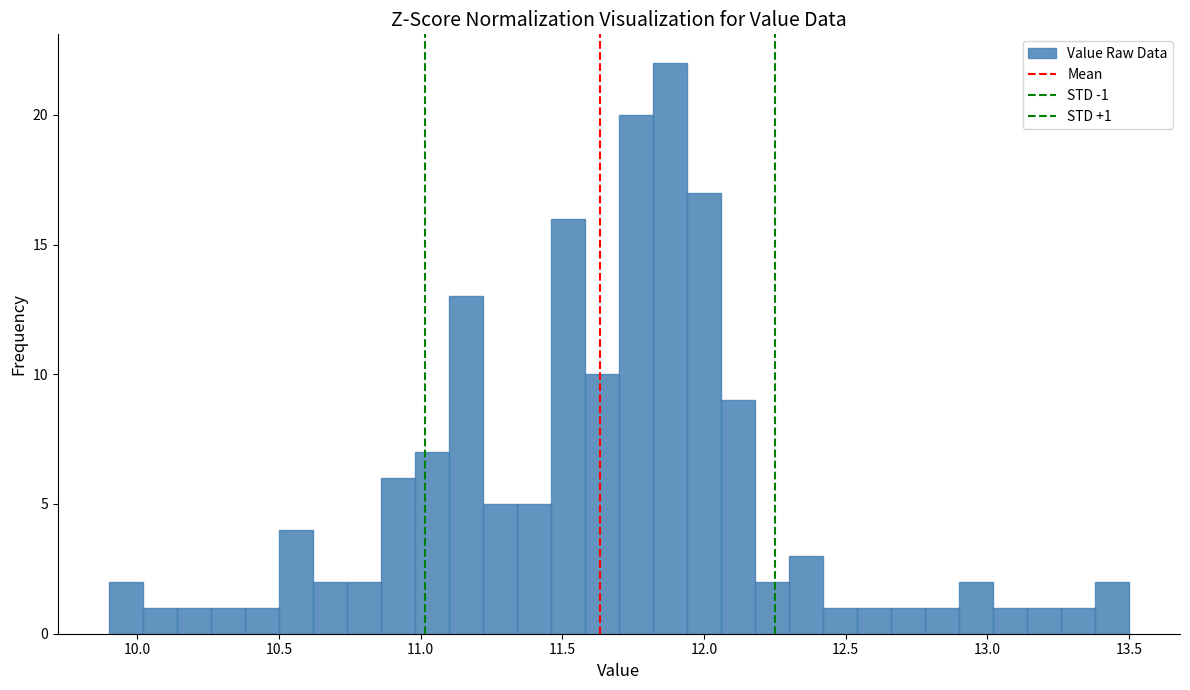

Around what value on the x-axis is the tallest bar? Give the approximate position of its centre, as read against the axis.

11.90